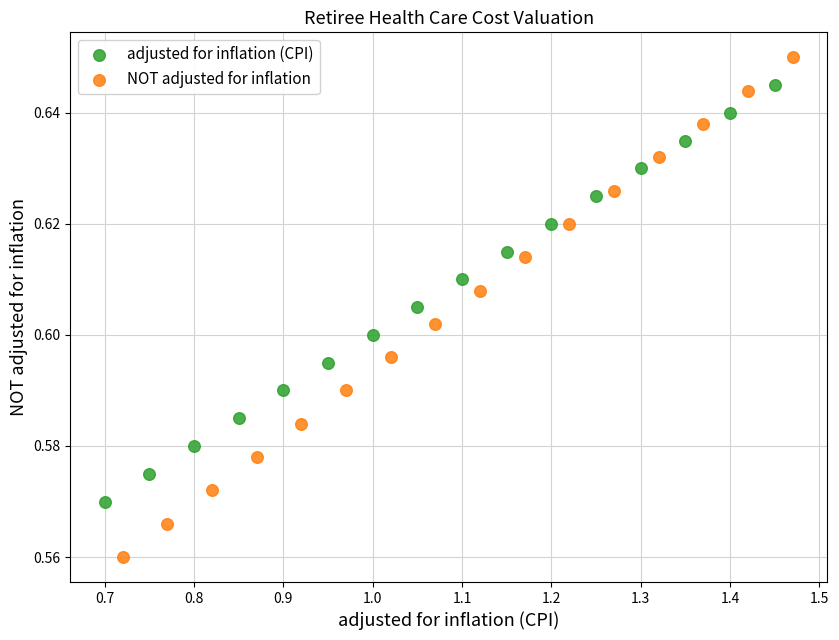

Which series contains the lowest Y value?

NOT adjusted for inflation